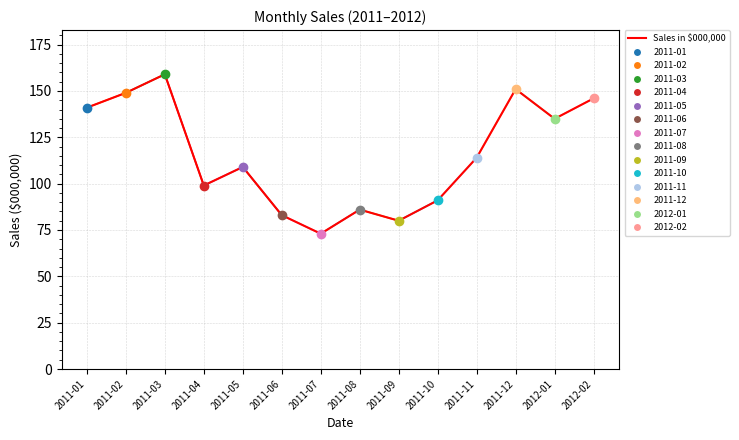

True or false: the data shows 151 at 2011-12.

True